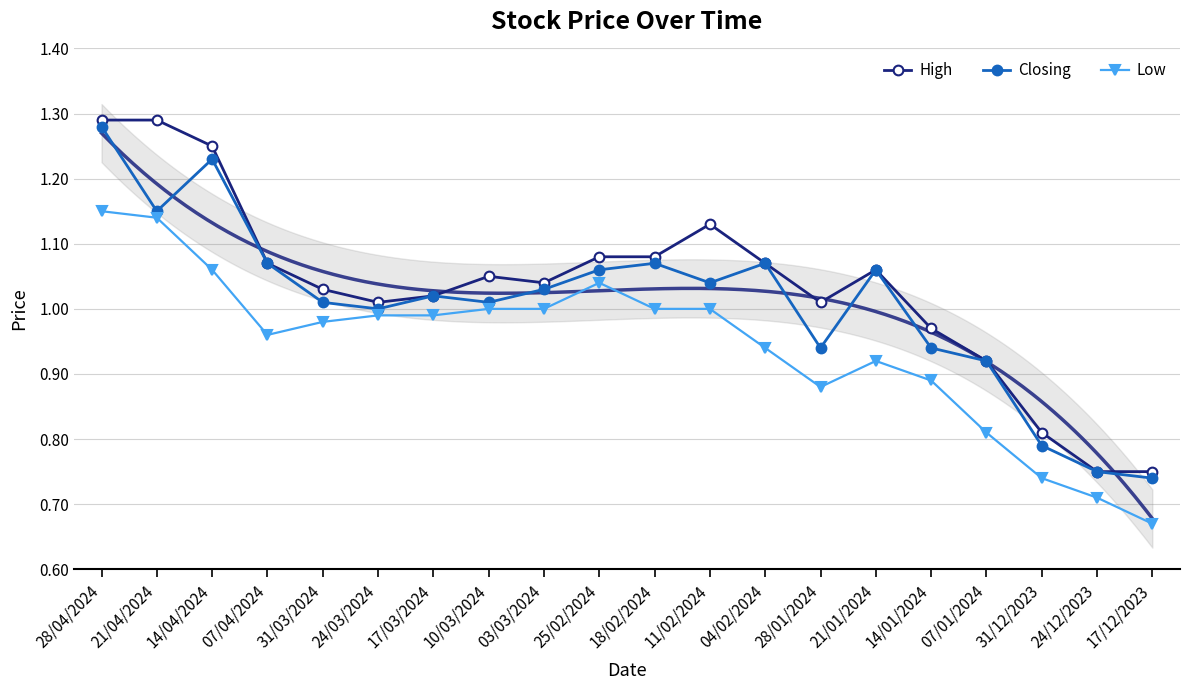

What is the minimum value shown in the chart?

0.7